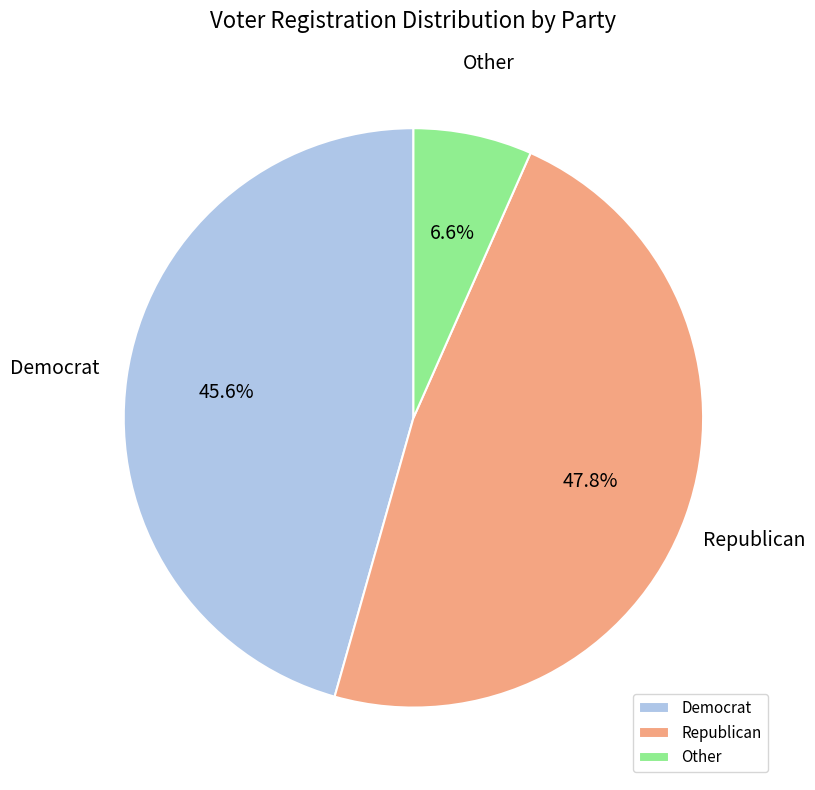

What percentage do Democrat and Other together represent?

52.2%